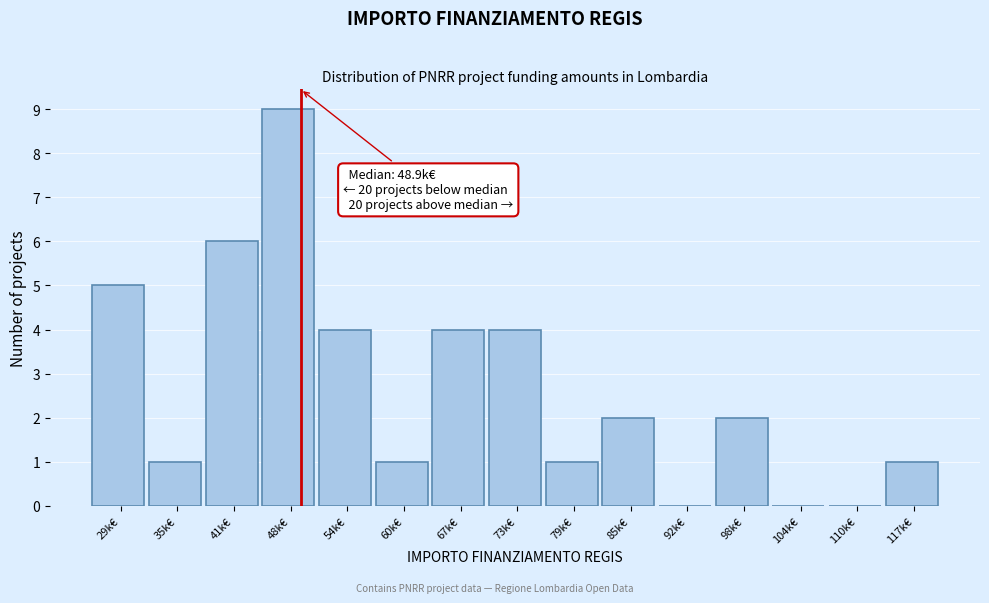

Over which range of the x-axis is the bar tallest?

45 to 51